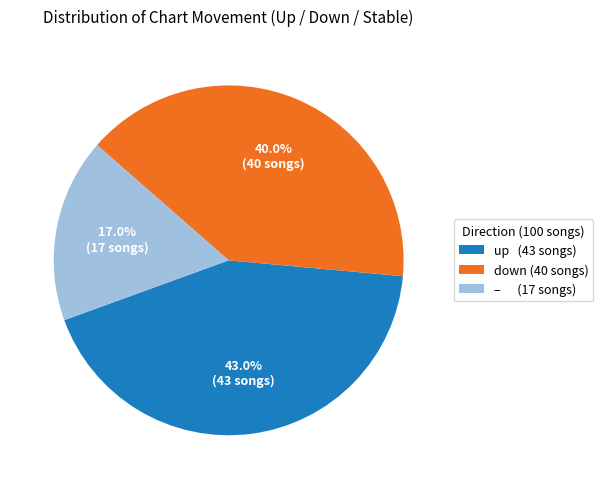

Which slice is the smallest?

– (17 songs)